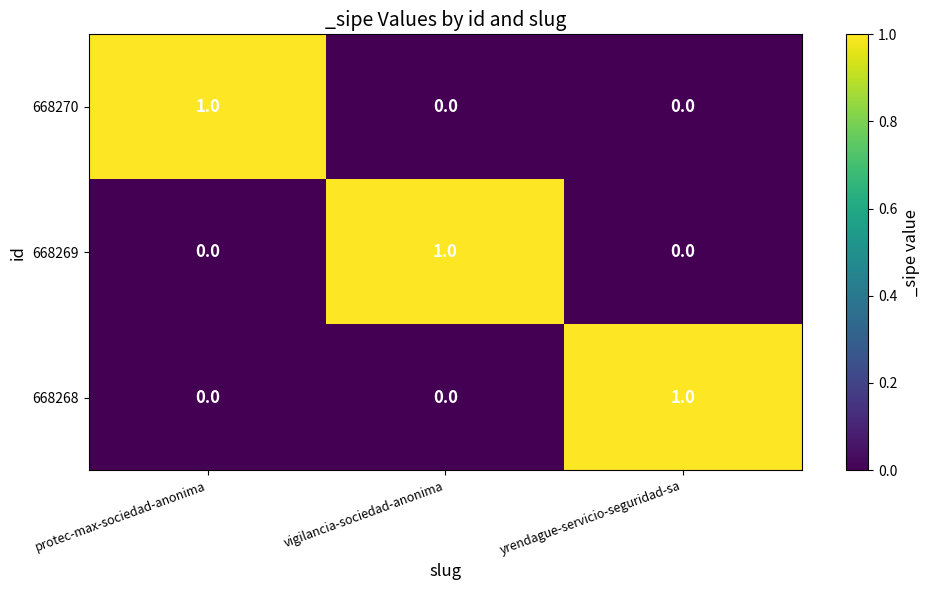

The 668268 series shows 1 at yrendague-servicio-seguridad-sa. True or false?

True